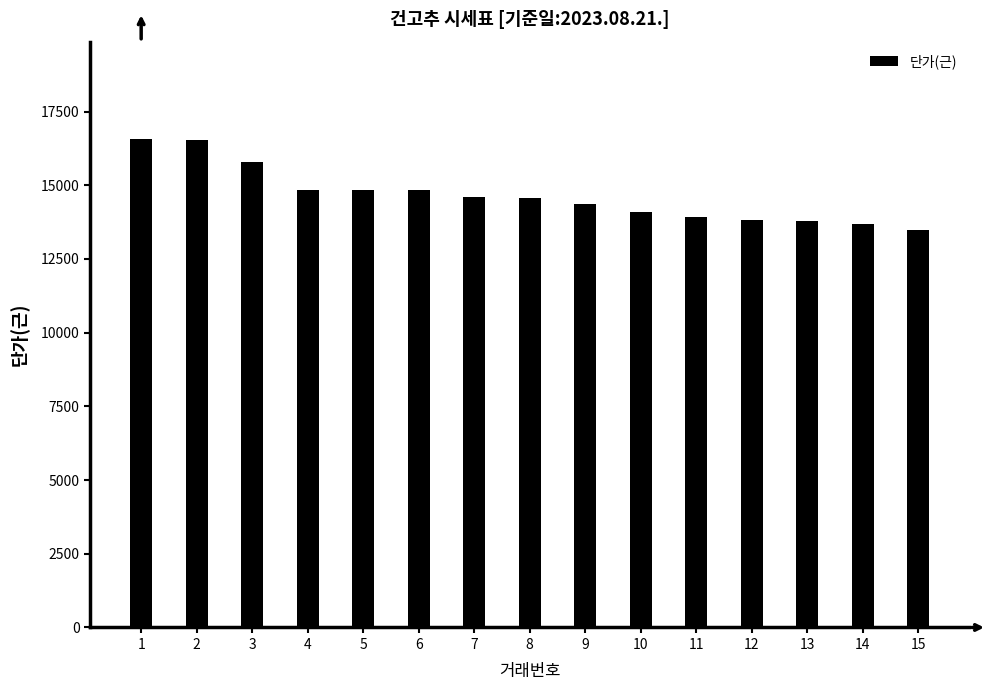

Does the chart contain any negative values?

No